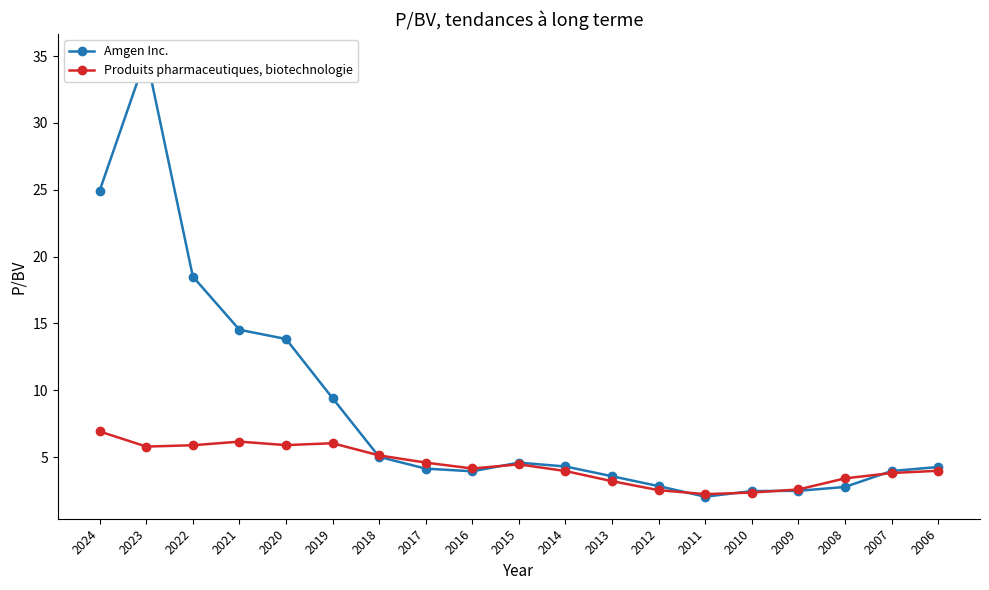

At how many categories does at least one series exceed 32?

1